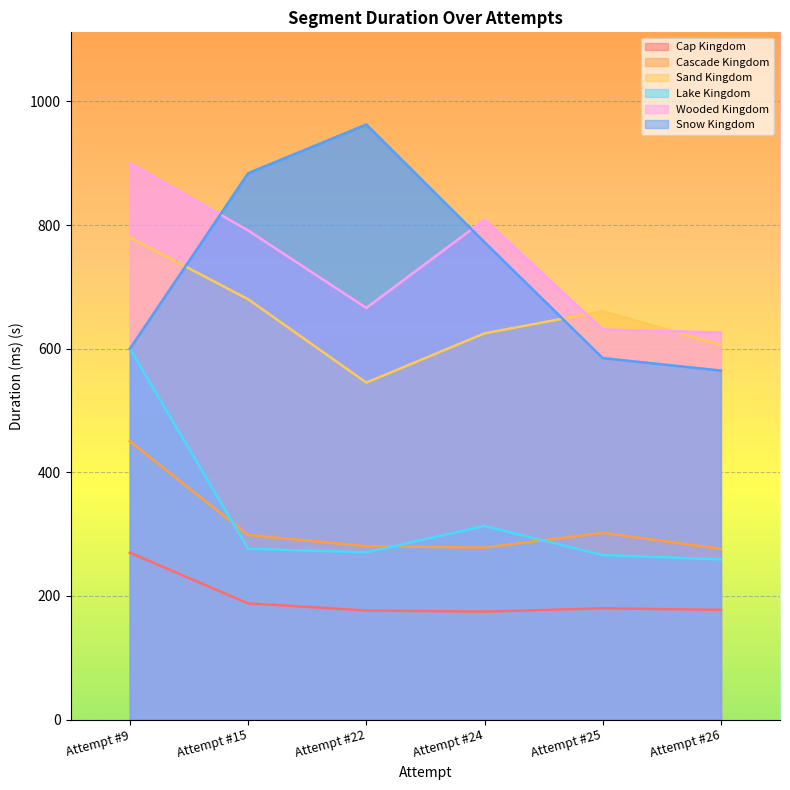

What is the average value of the Wooded Kingdom series?

737.2